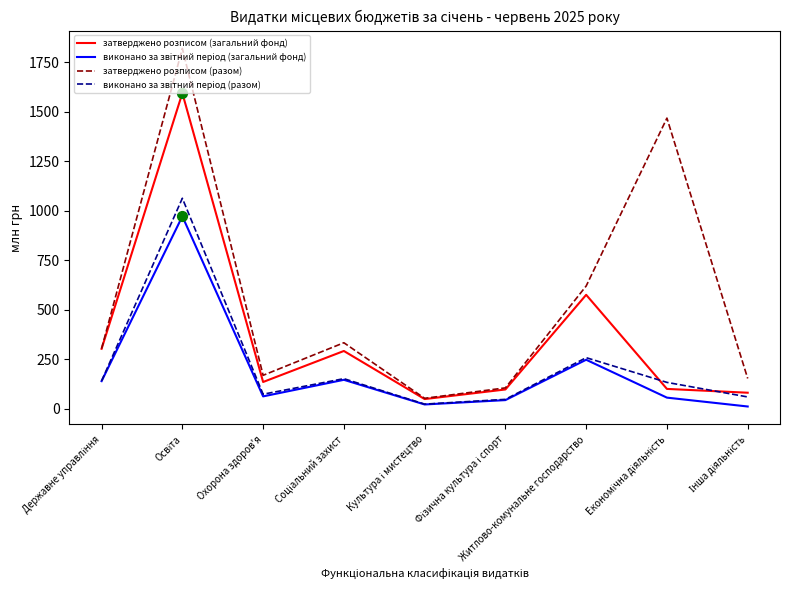

Which series has the largest total across all categories?

затверджено розписом (разом)